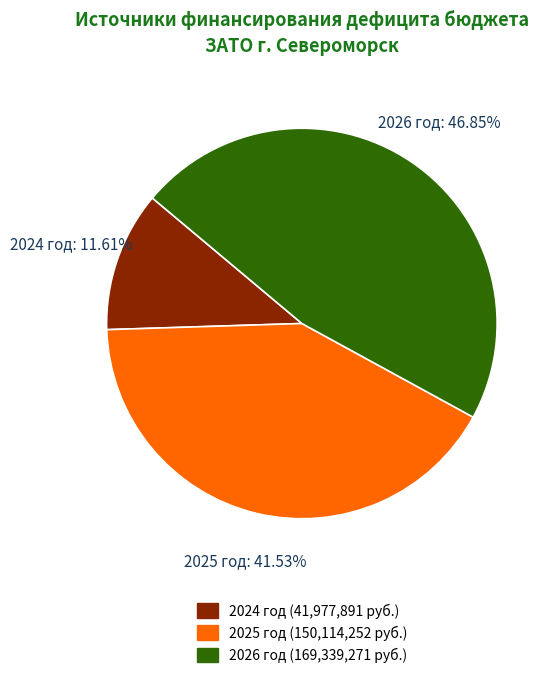

What is the largest slice in the pie chart?

2026 год